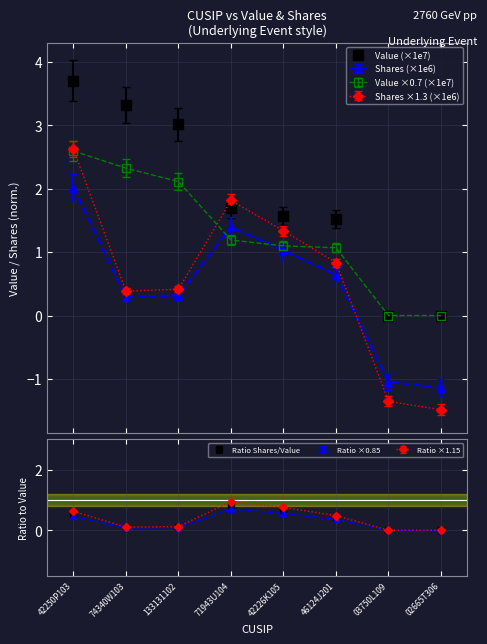

Where does the Value series first go above 1?

42250P103